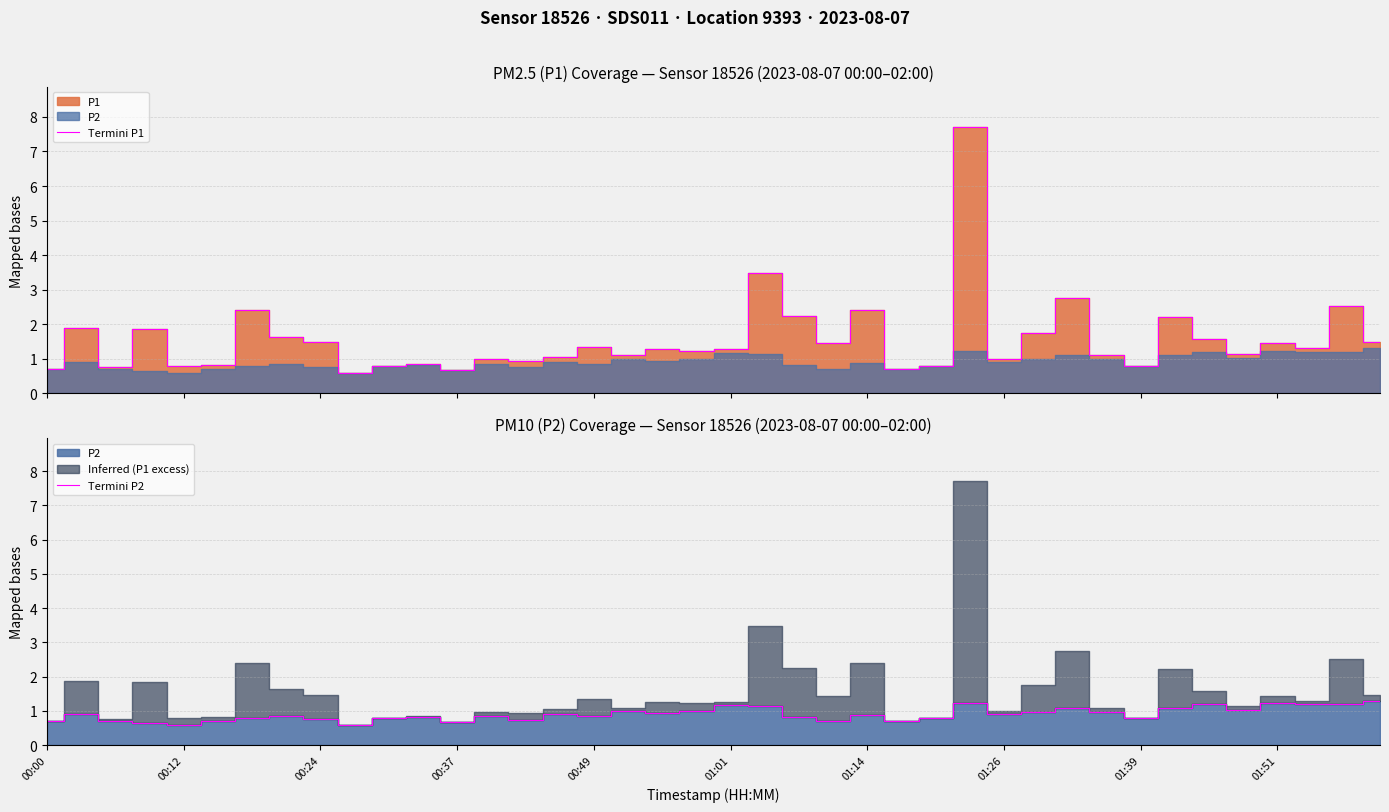

In Termini P1, how many points are higher than both neighbors (excluding endpoints)?

14